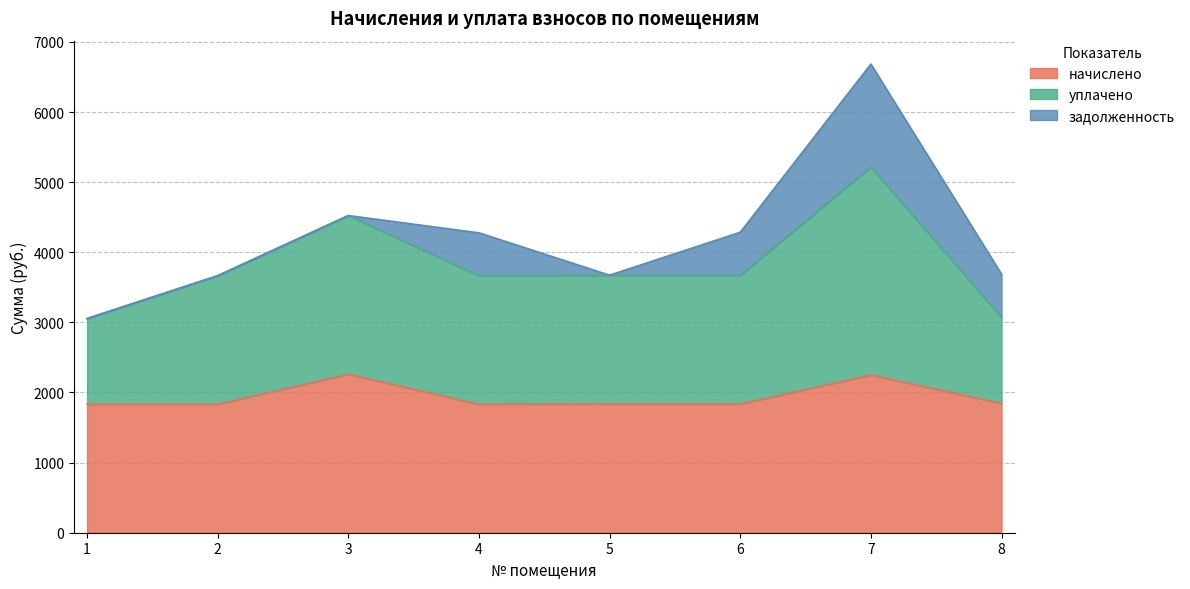

True or false: уплачено and начислено cross at least once.

False